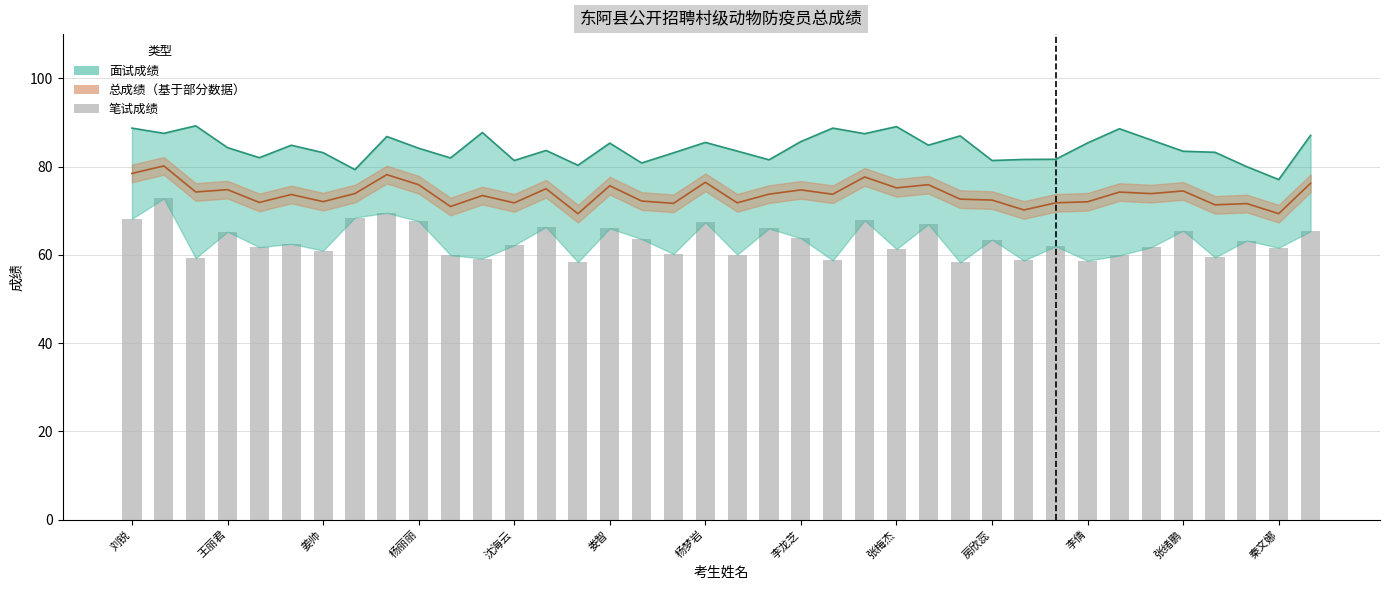

List the labels in order of 总成绩 value, largest first.

王丽君, 刘锐, 张梅杰, 23, 18, 37, 25, 房欣蕊, 15, 24, 13, 杨丽丽, 21, 33, 姜帅, 31, 李龙芝, 32, 20, 22, 娄智, 张绪鹏, 26, 27, 16, 杨梦岩, 30, 沈海云, 29, 19, 秦文娜, 17, 35, 34, 李倩, 28, 36, 14